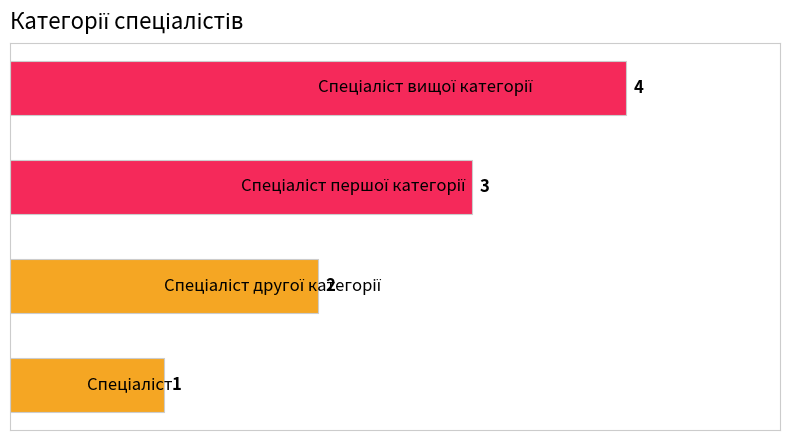

What is the maximum value shown in the chart?

4